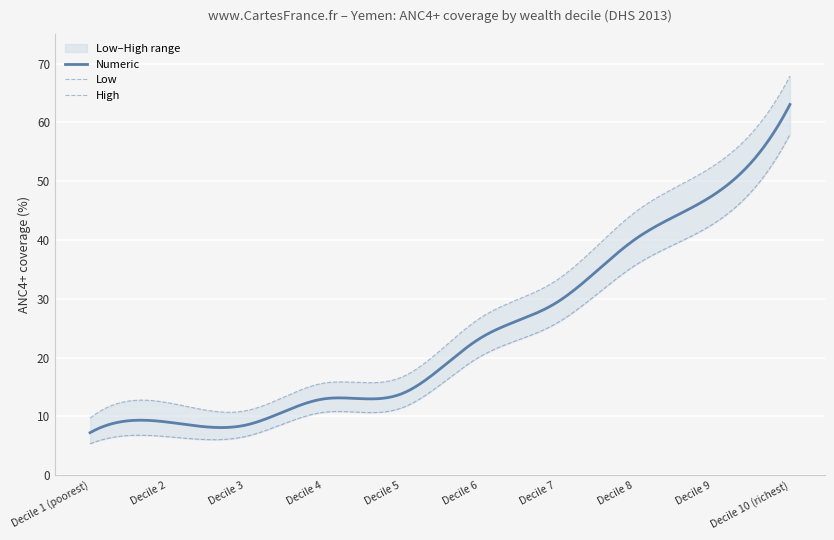

Reading right to left, what are all the values shown in this chart?

Numeric: 63.0	47.5	40.0	29.4	23.1	13.8	13.0	8.5	9.0	7.2
Low: 57.9	42.6	35.6	25.8	20.0	11.4	10.7	6.6	6.5	5.3
High: 67.9	52.4	44.6	33.2	26.6	16.6	15.6	10.9	12.3	9.7